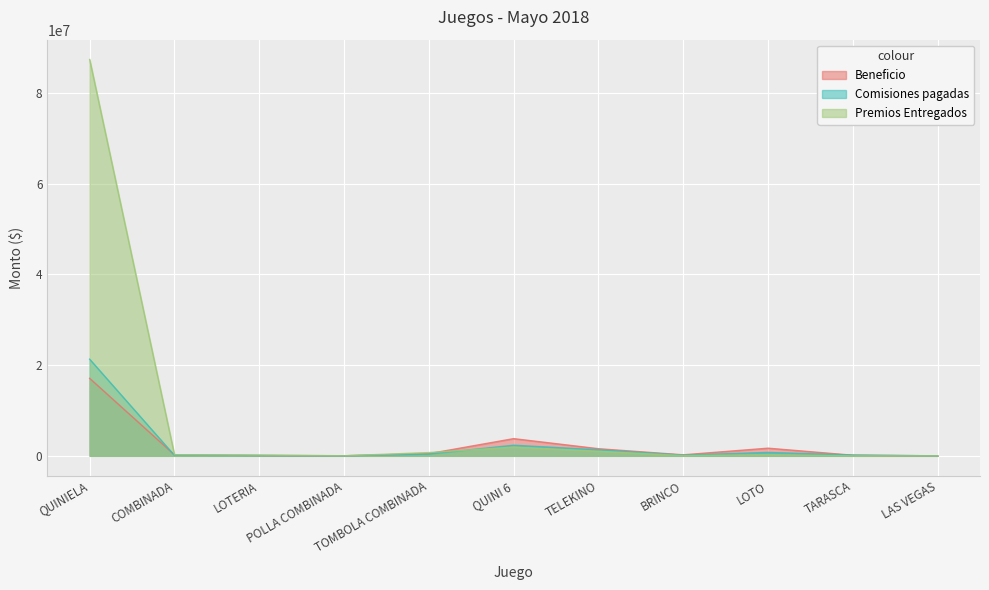

True or false: Premios Entregados has more than 0 points higher than both neighbors.

True